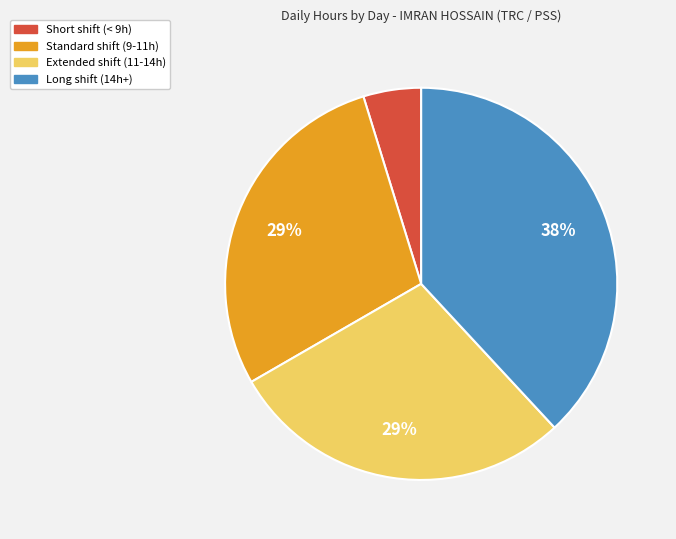

Which has a higher value, Short shift (< 9h) or Standard shift (9-11h)?

Standard shift (9-11h)